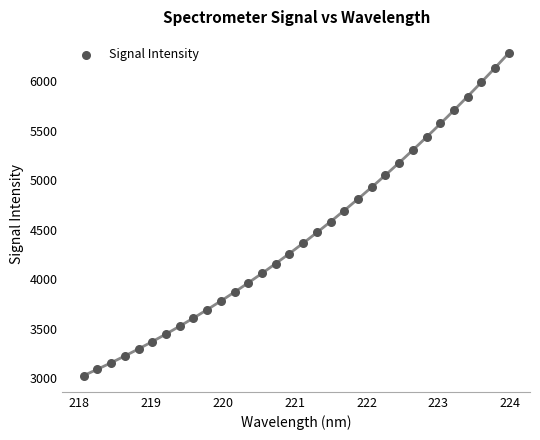

What is the range of Y values (max minus min)?

3259.9